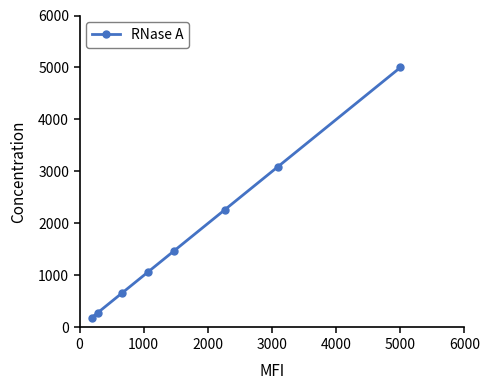

What is the minimum value shown in the chart?

190.5